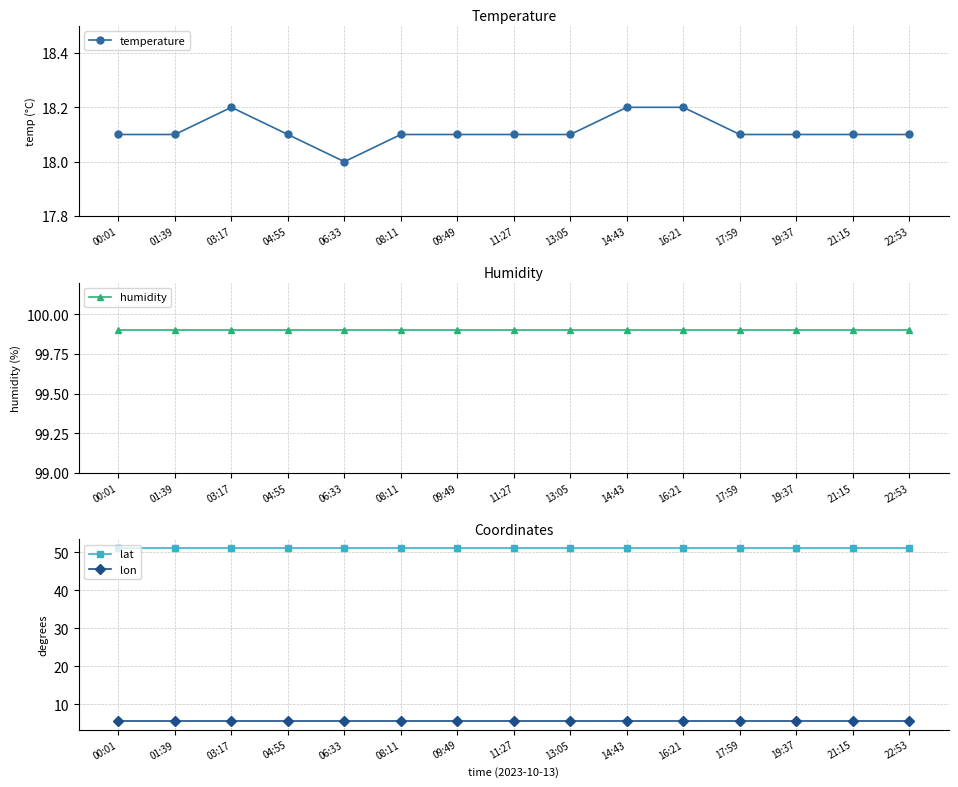

What is the average value of the temperature series?

18.1